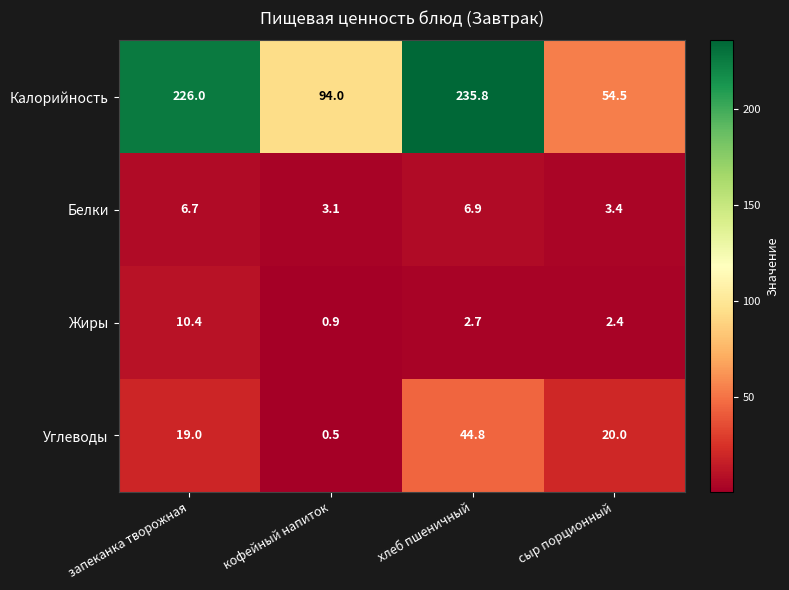

At which category is the sum across all series the highest?

хлеб пшеничный